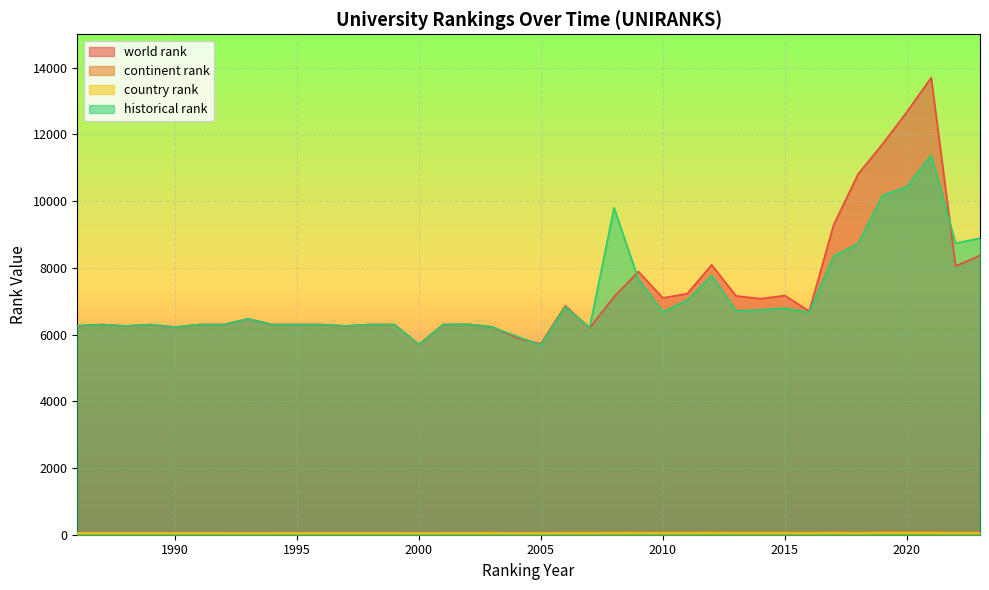

At which category does continent rank reach its first local peak?

2003